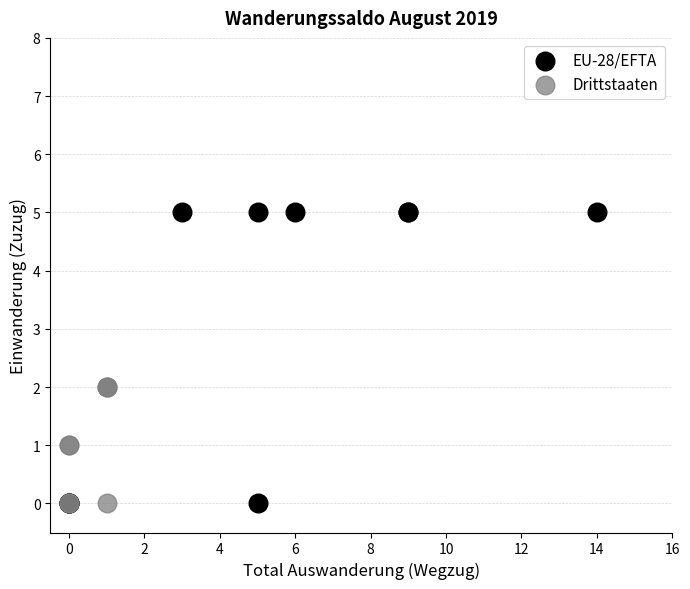

Which series reaches the maximum Y coordinate?

EU-28/EFTA